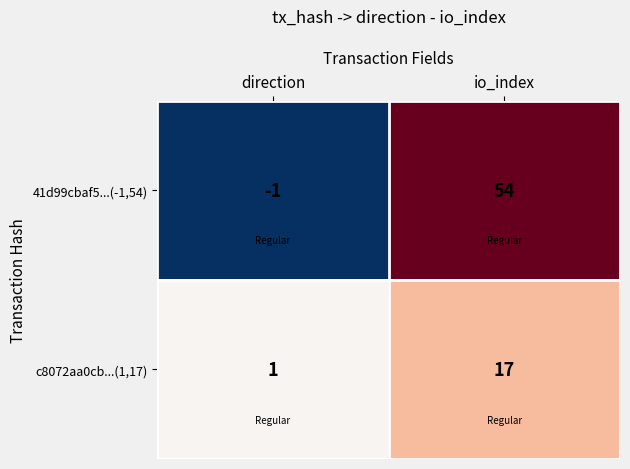

What is the difference between the maximum and minimum values in the 41d99cbaf5...(-1,54) series?

55